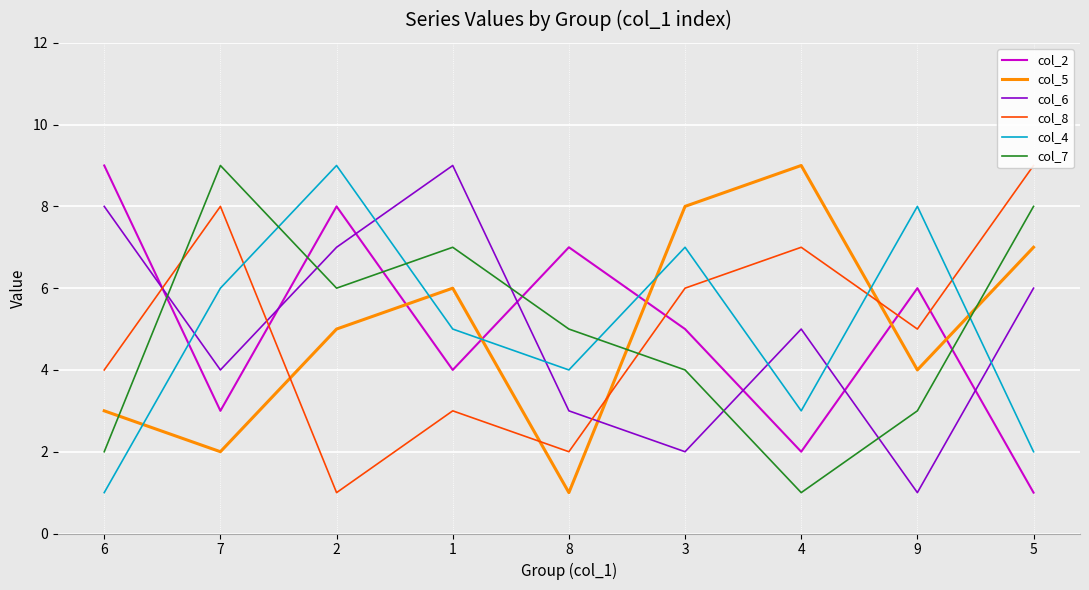

Which label corresponds to the smallest value in the chart?

5